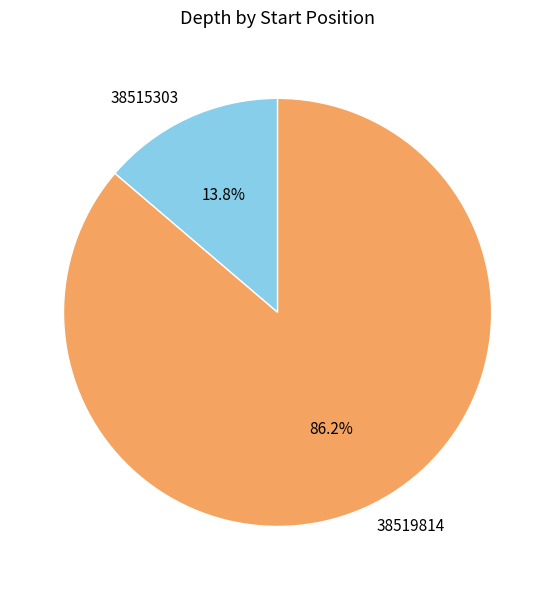

What is the smallest slice in the pie chart?

38515303